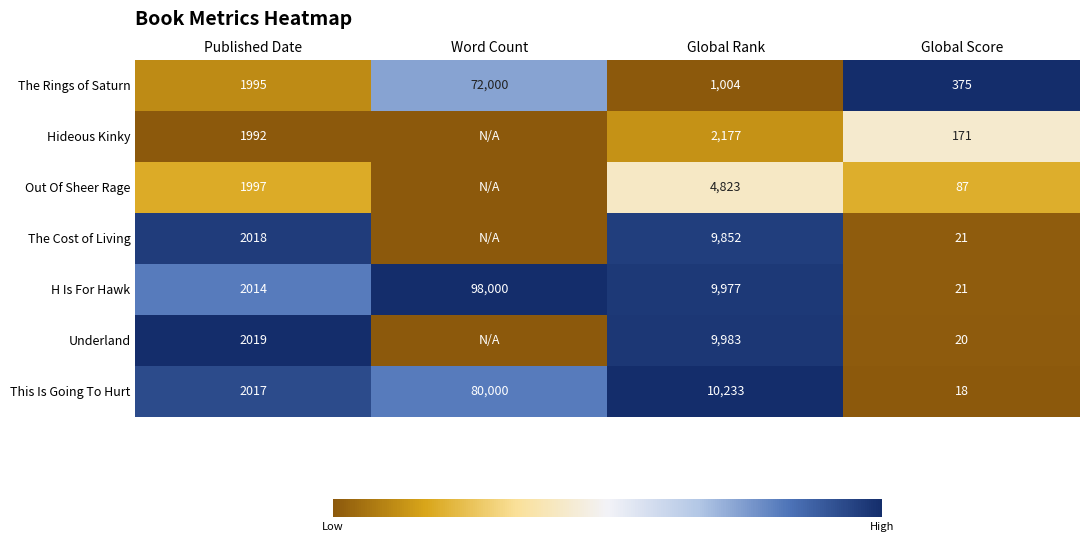

The Hideous Kinky series shows 0.2 at Global Rank. True or false?

False